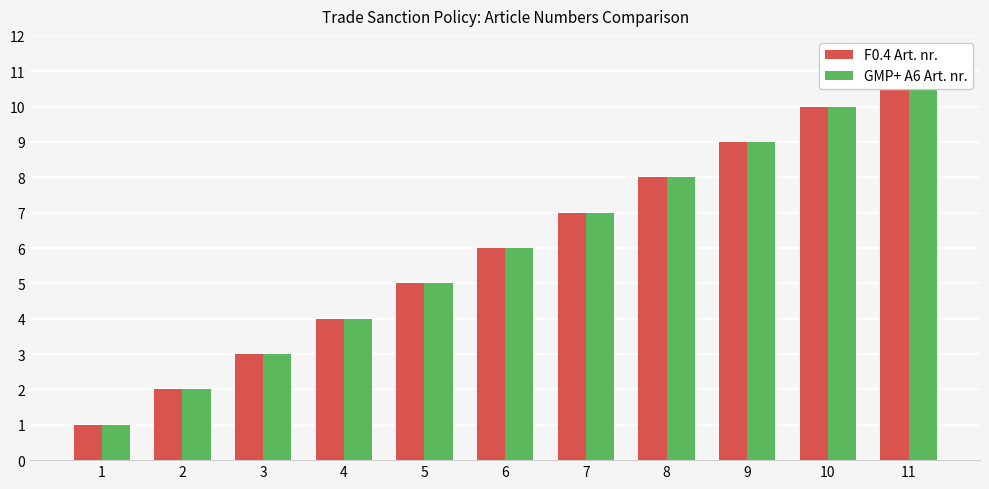

Between 2 and 4, which series saw the biggest shift?

F0.4 Art. nr.